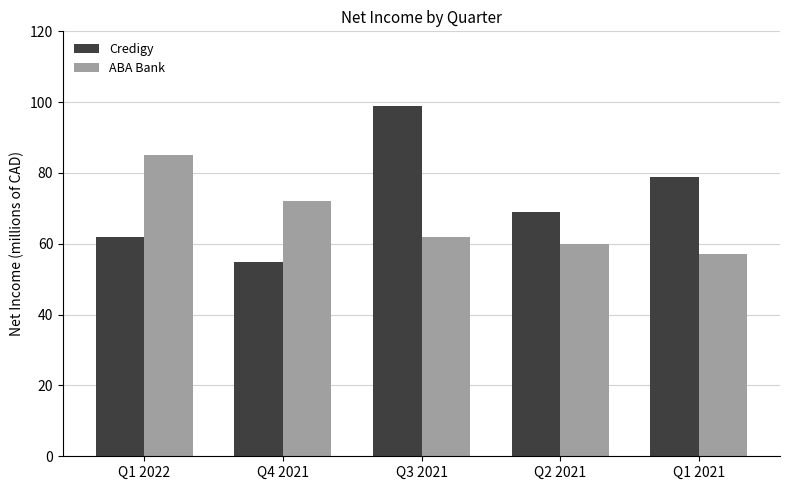

Which series has the widest spread of values?

Credigy